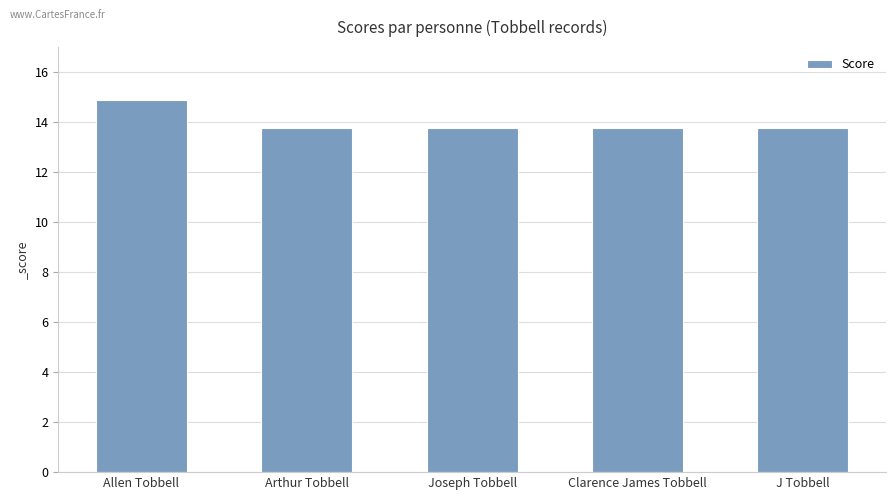

How many values are between 13 and 14?

4